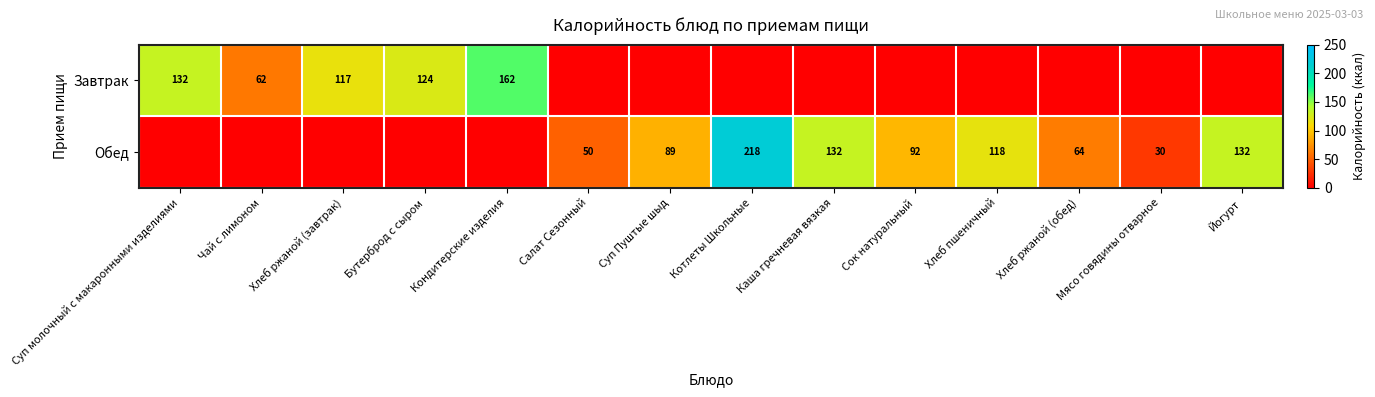

True or false: Обед has a value of 64 at Хлеб ржаной (обед).

True